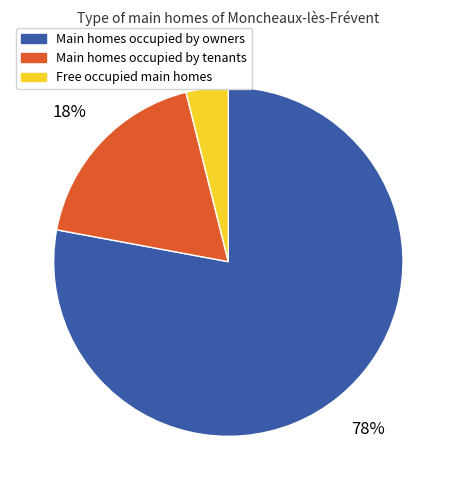

Is it true that Main homes occupied by tenants is 18% of the pie?

True